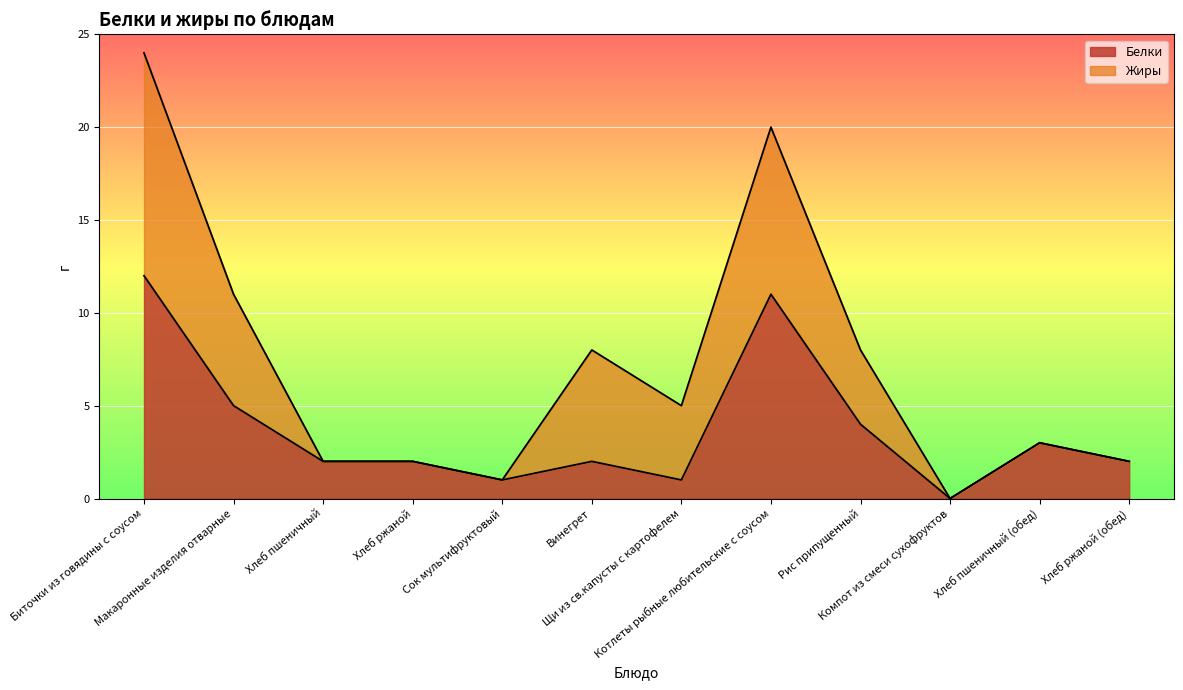

Is it true that the value at Рис припущенный is 4?

True